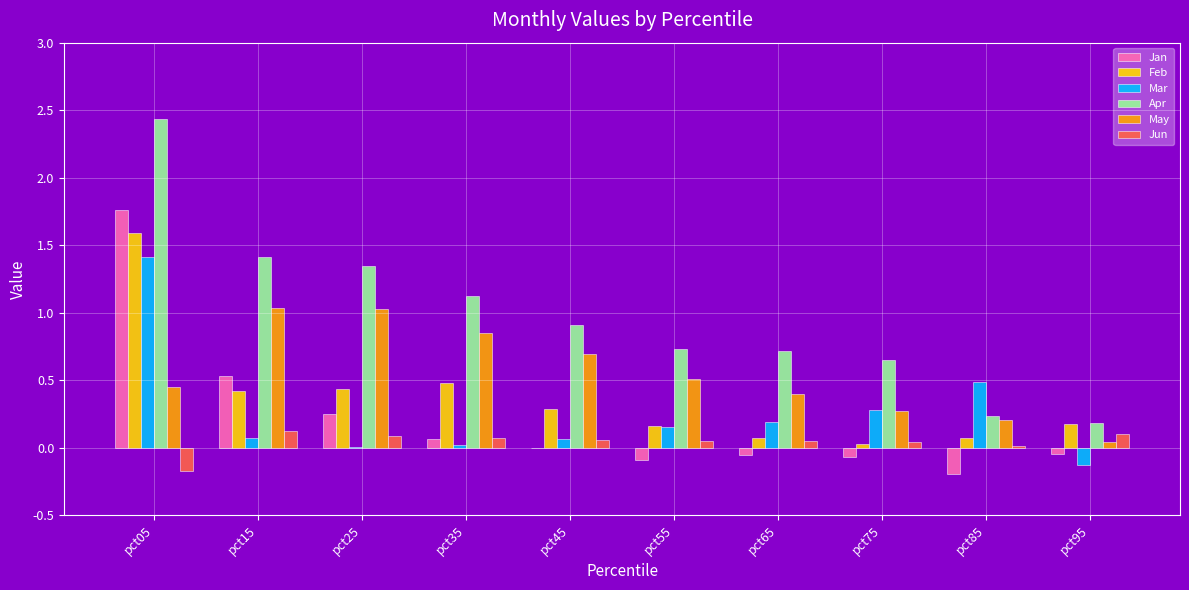

At which category is the sum across all series the highest?

pct05